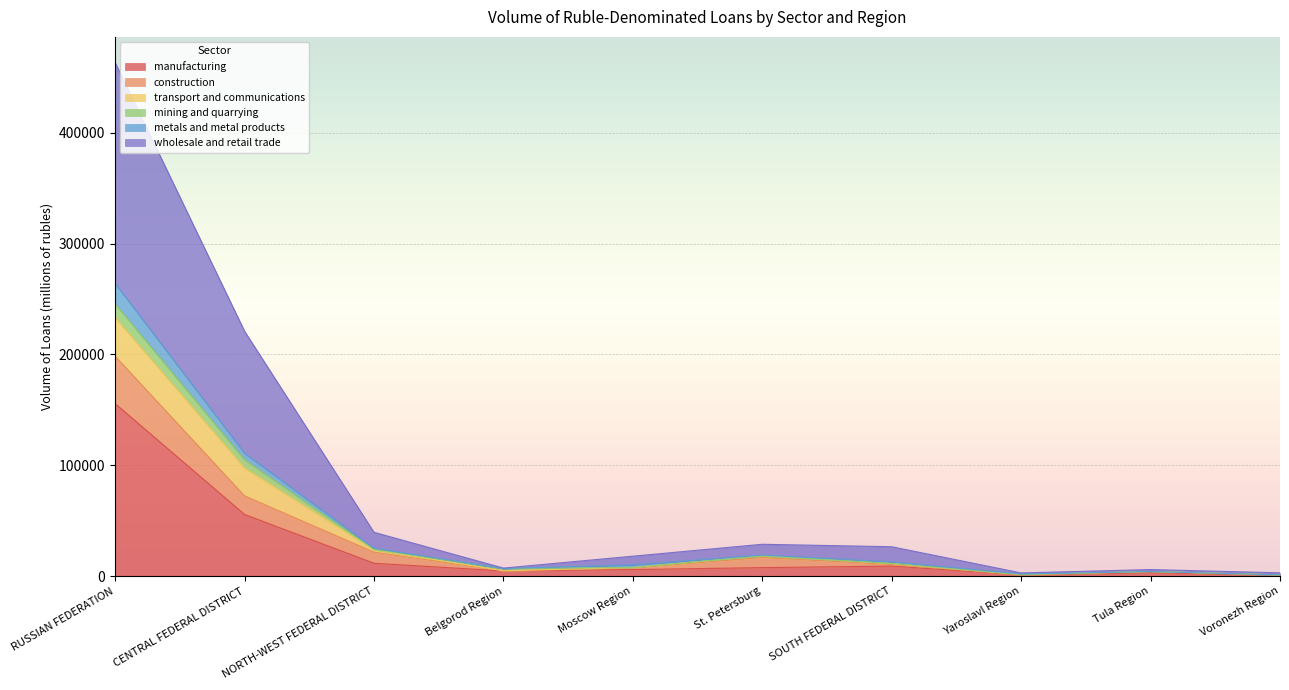

What is the total value across all series at RUSSIAN FEDERATION?

463372